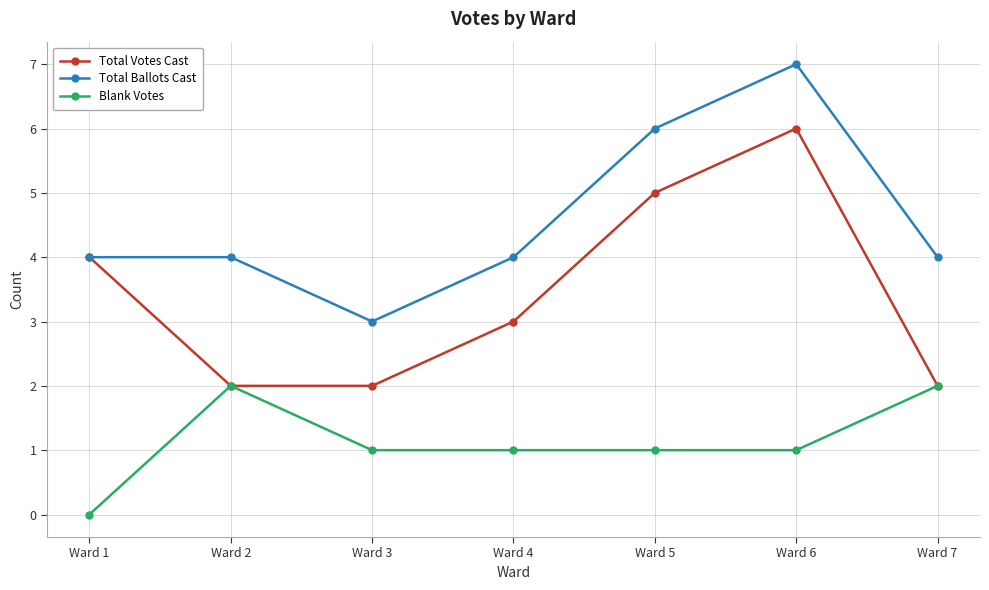

True or false: Total Ballots Cast and Blank Votes cross at least once.

False